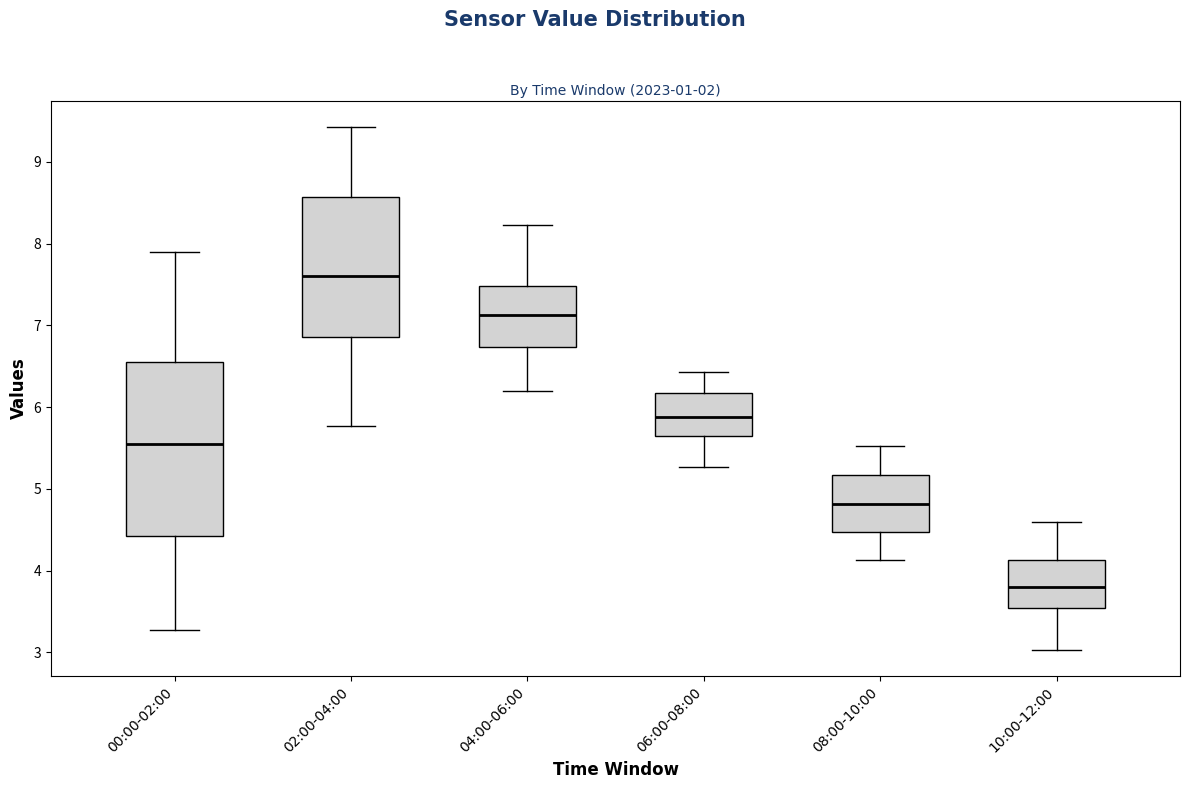

Reading left to right, transcribe this box plot: for each box, give where its median line is, the range the box spans, and where its two whiskers end, as read against the y-axis. The values are not printed on the chart, so give them approximately, as read against the axis.

00:00-02:00: median 5.6, box 4.4 to 6.6, whiskers 3.3 to 7.9
02:00-04:00: median 7.6, box 6.9 to 8.6, whiskers 5.8 to 9.4
04:00-06:00: median 7.1, box 6.7 to 7.5, whiskers 6.2 to 8.2
06:00-08:00: median 5.9, box 5.7 to 6.2, whiskers 5.3 to 6.4
08:00-10:00: median 4.8, box 4.5 to 5.2, whiskers 4.1 to 5.5
10:00-12:00: median 3.8, box 3.5 to 4.1, whiskers 3.0 to 4.6